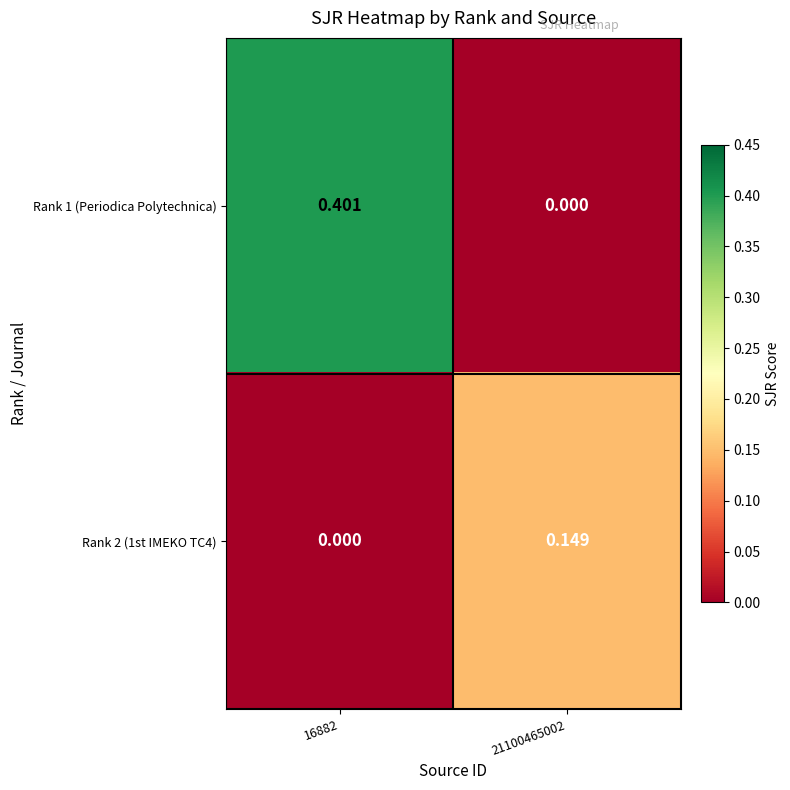

List the series in order of their peak value, highest first.

Rank 1 (Periodica Polytechnica), Rank 2 (1st IMEKO TC4)